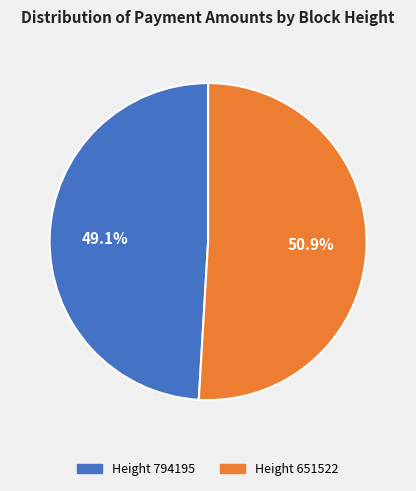

Which slice represents more than half of the pie?

Height 651522